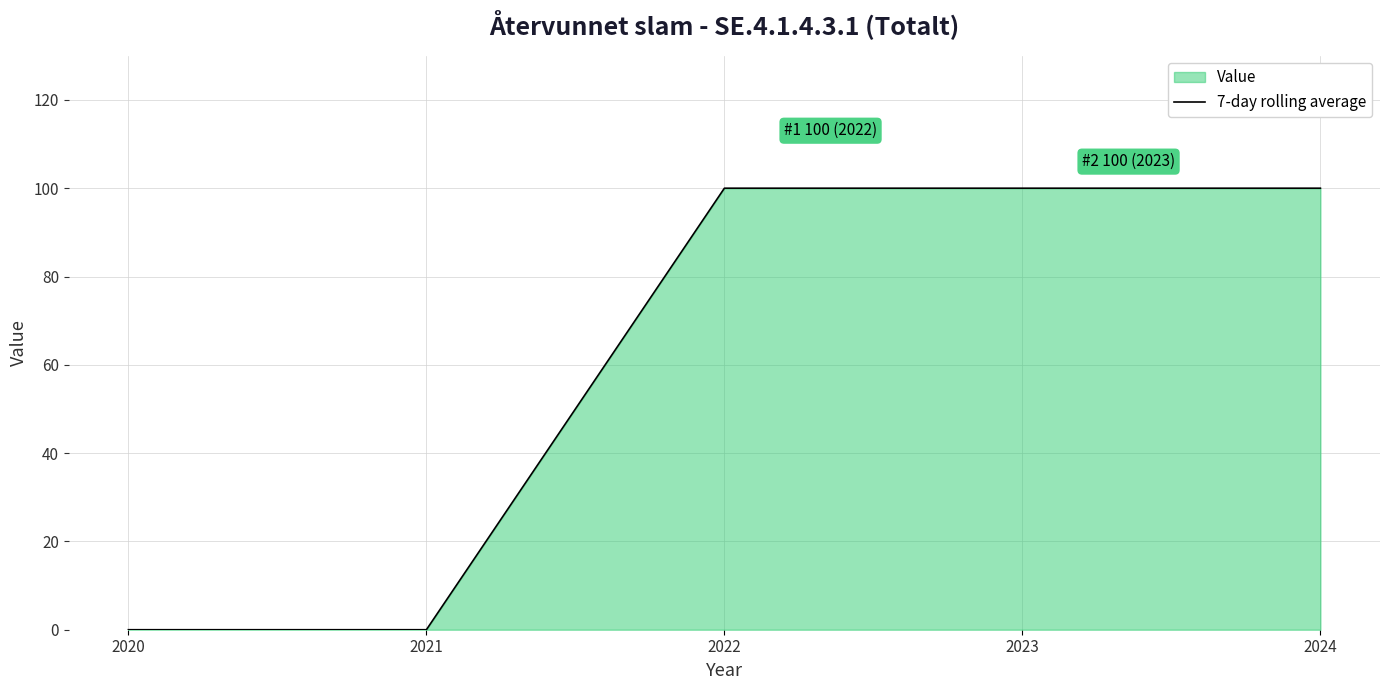

How many values are above zero?

3